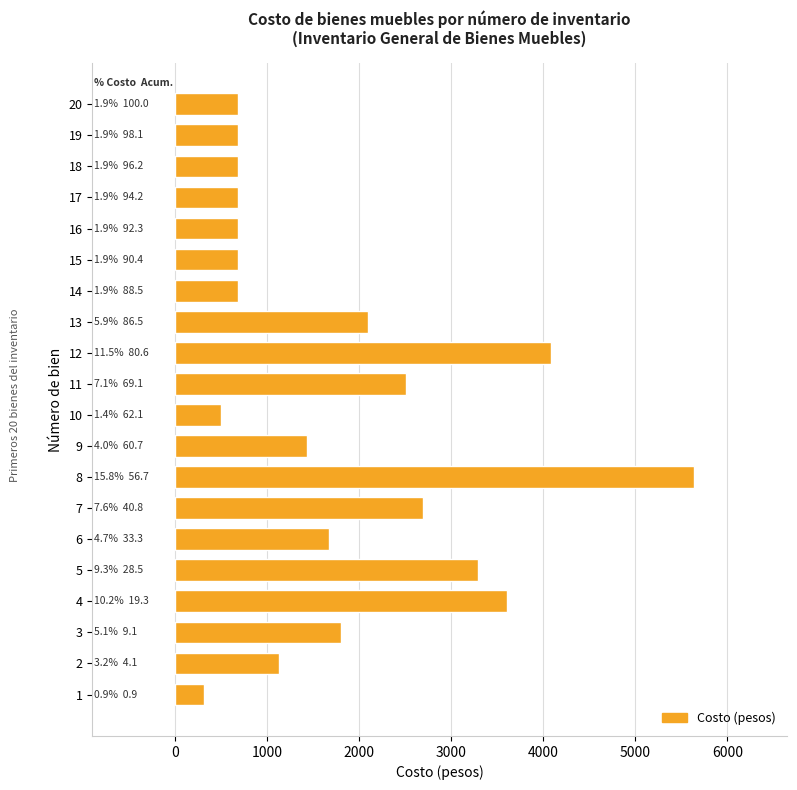

What value does the data have at 13?

2094.2